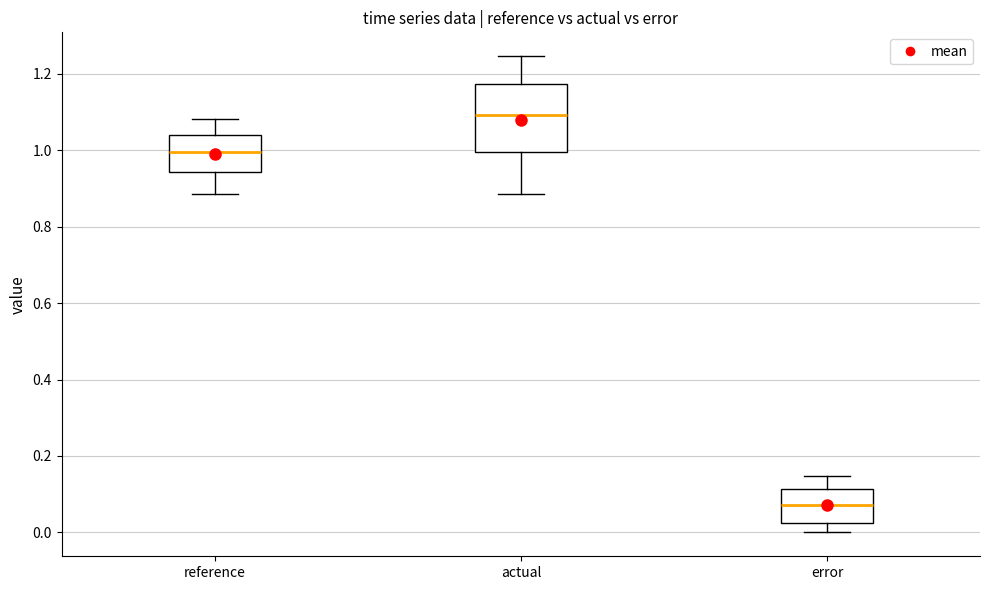

Which box's median line is the lowest?

error